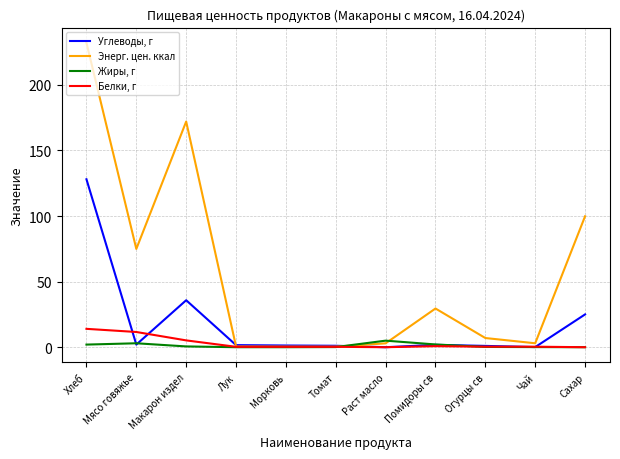

What is the difference between the highest and lowest values at Сахар?

99.8